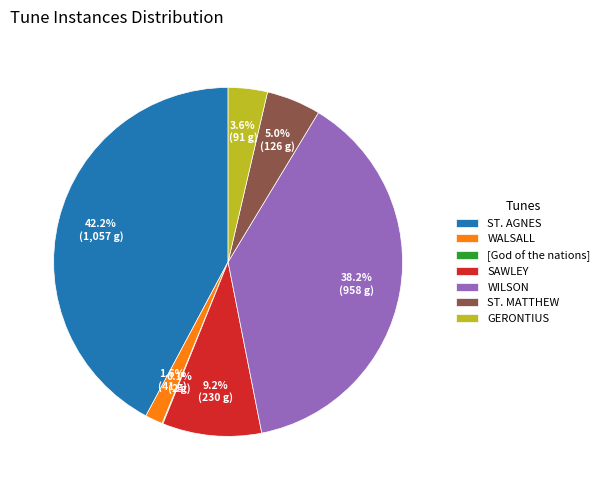

What is the ratio of the value at ST. AGNES to the value at WILSON?

1.1